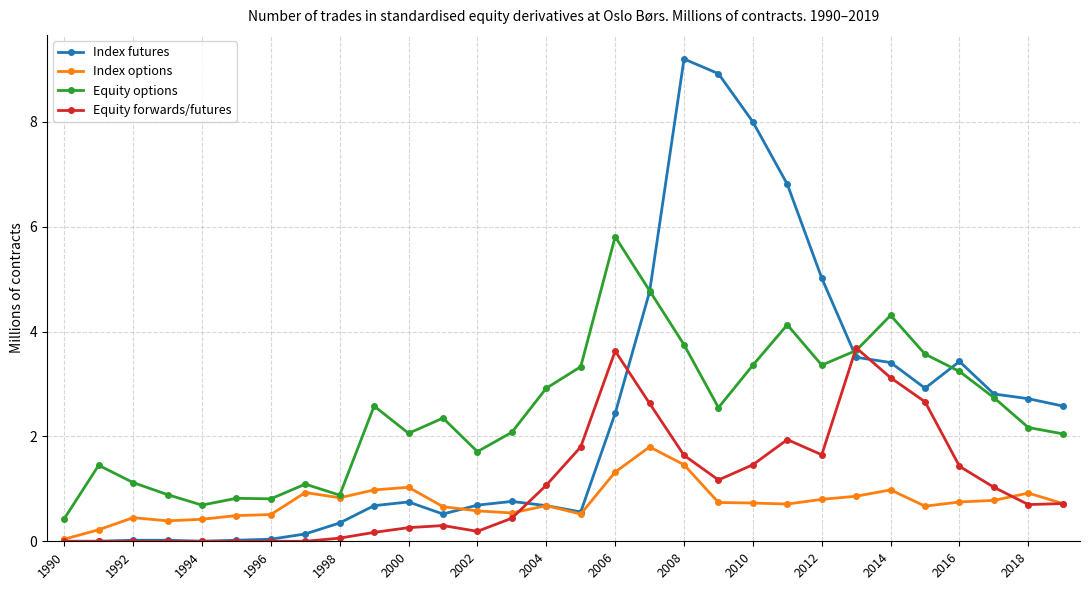

What is the maximum value shown in the chart?

9.2